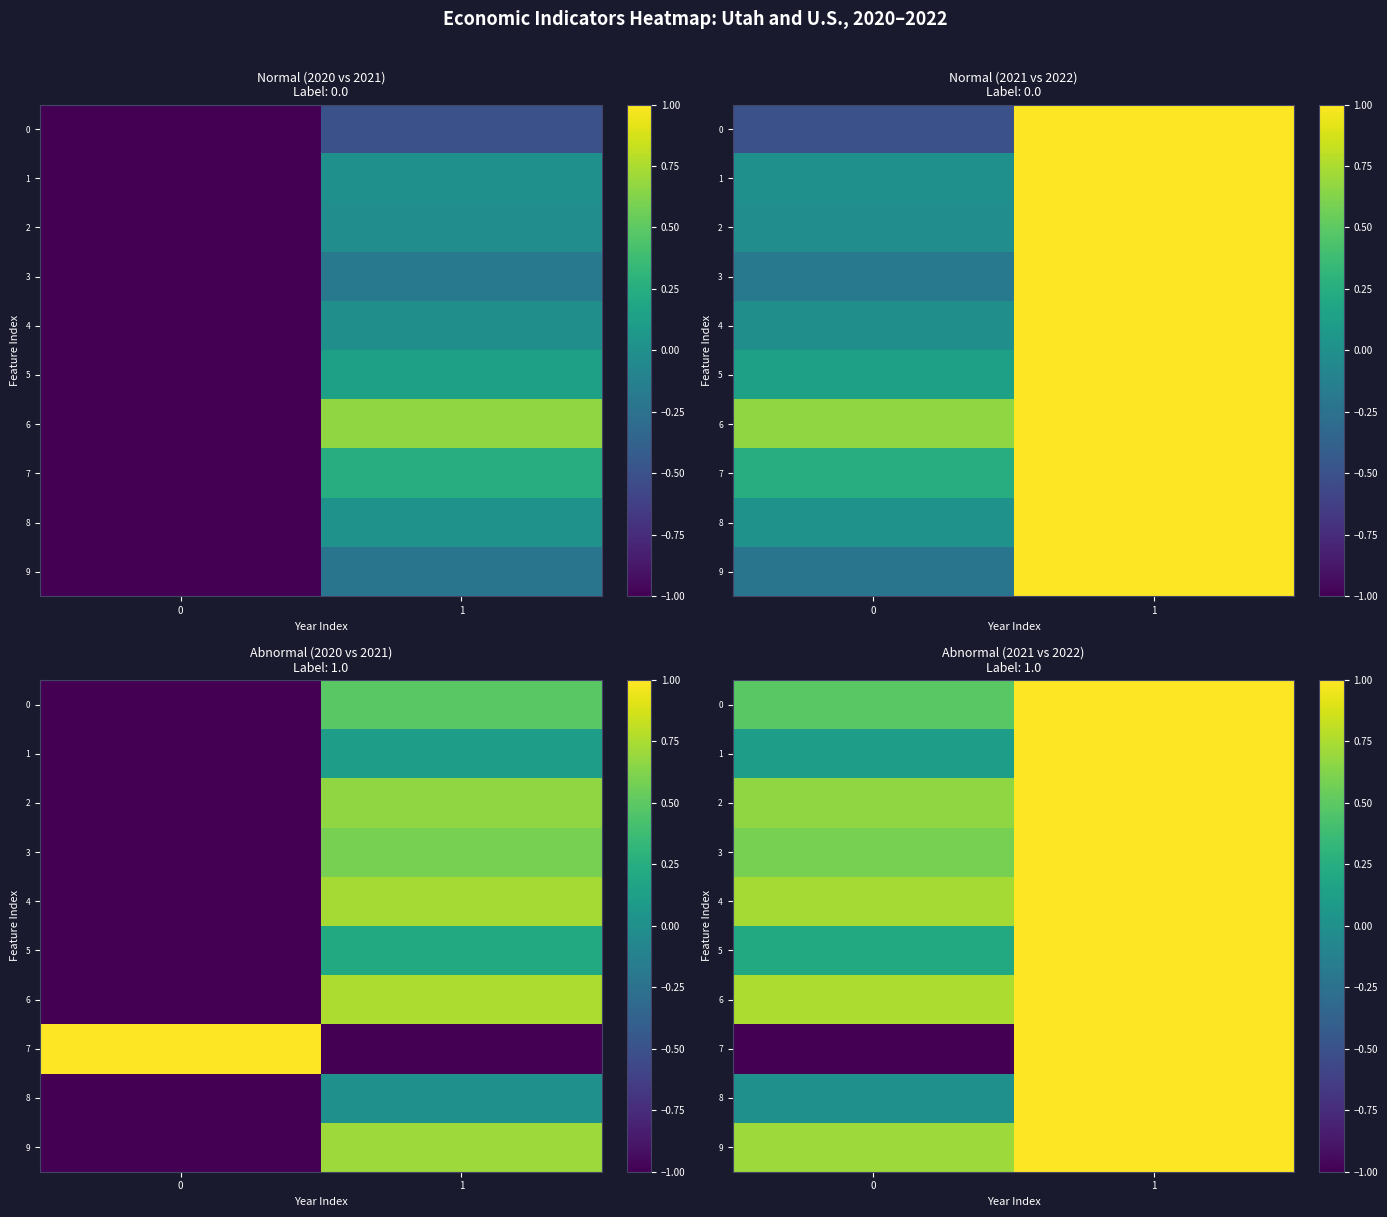

What is the approximate value of 5 at 1?

1.0